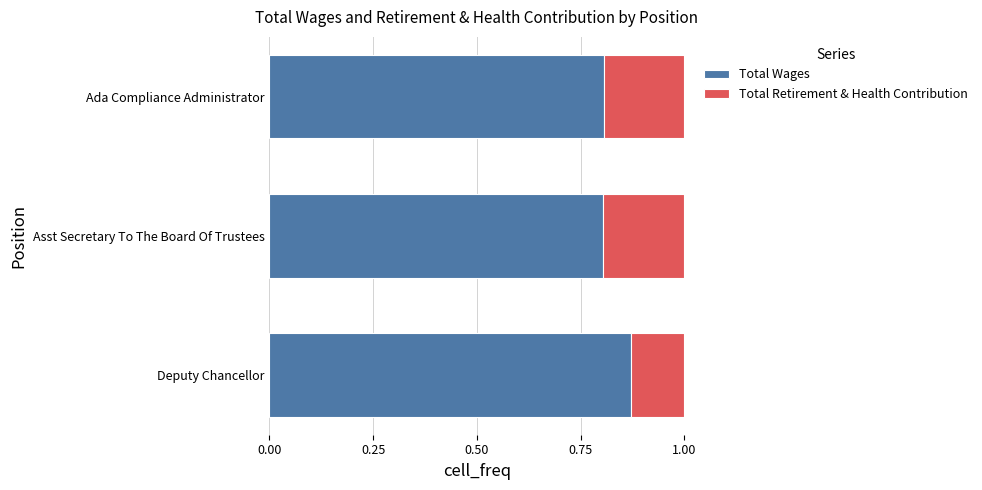

What is the sum of the Total Wages values at Asst Secretary To The Board Of Trustees and Deputy Chancellor?

1.7